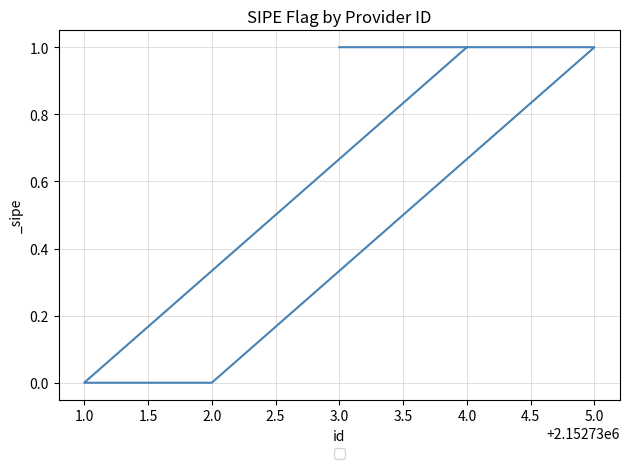

How many positive values are there?

3